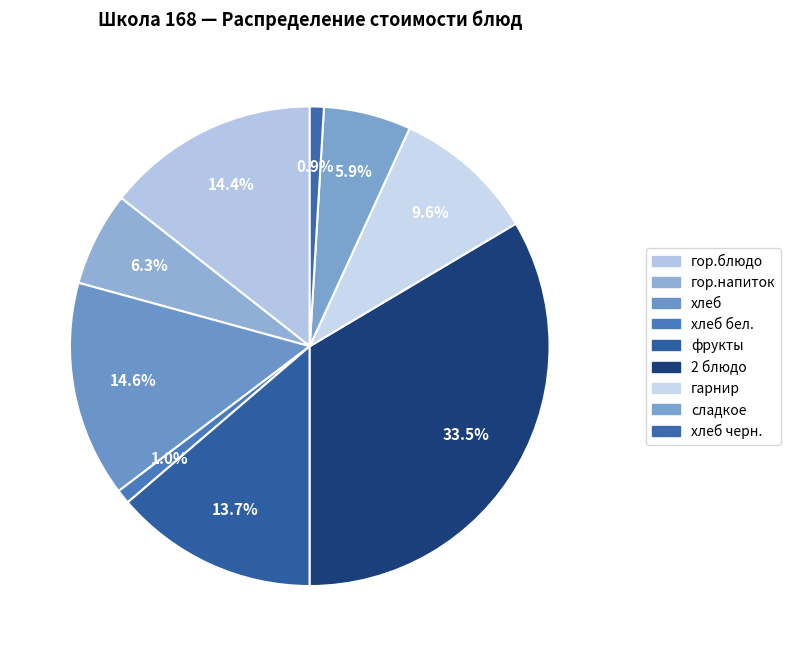

Which slice is the largest?

2 блюдо